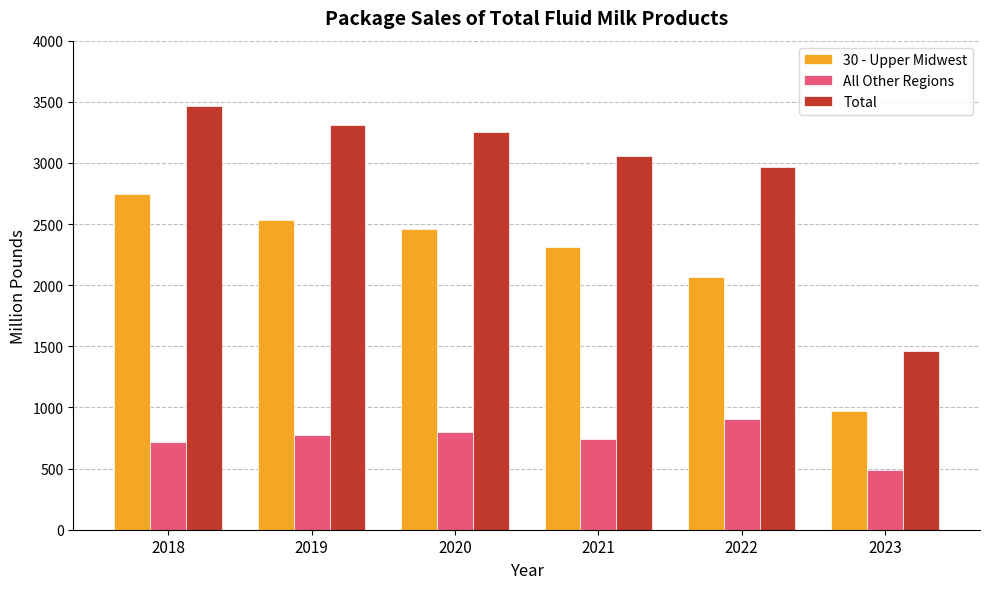

What is the difference between the maximum and minimum values in the All Other Regions series?

411